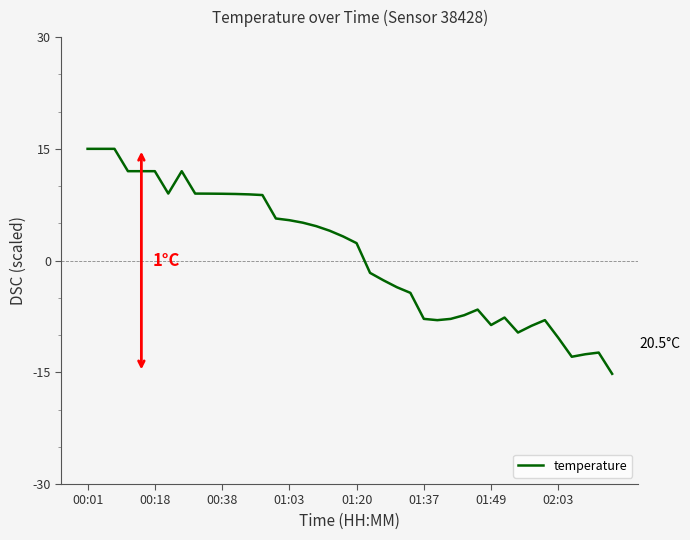

What is the difference between the maximum and minimum values?

30.2